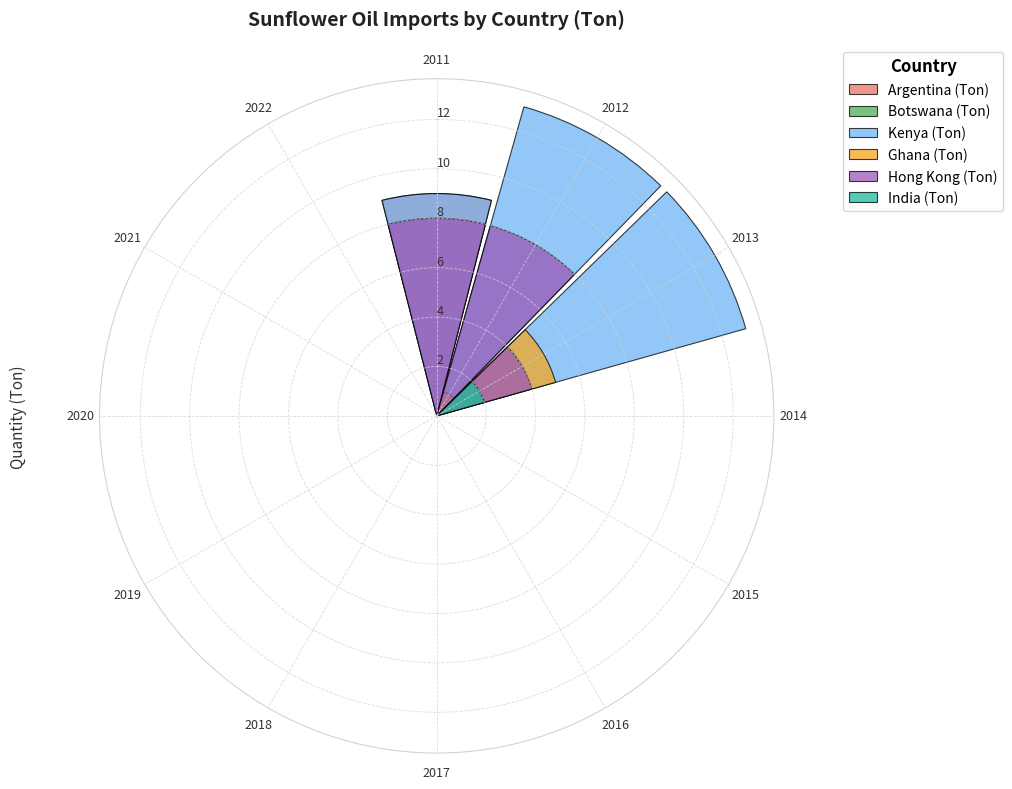

True or false: India (Ton) has a value of 1 at 2021.

False